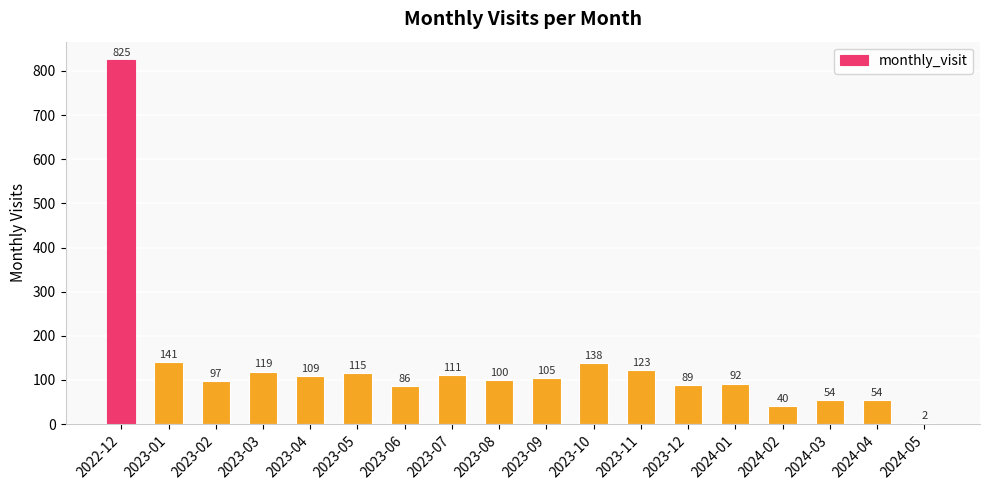

Is it true that the value at 2024-02 is 40?

True